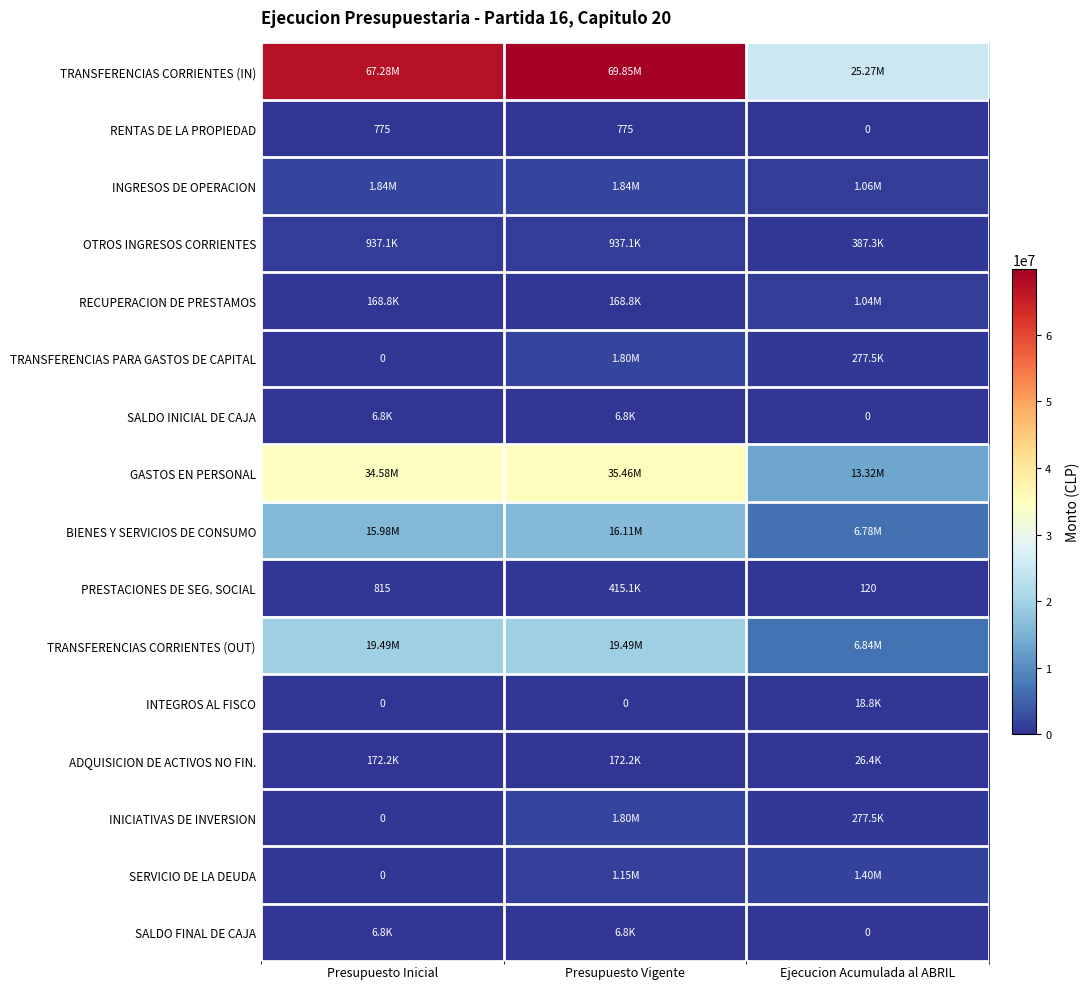

Between Presupuesto Inicial and Presupuesto Vigente, which is larger?

Presupuesto Vigente